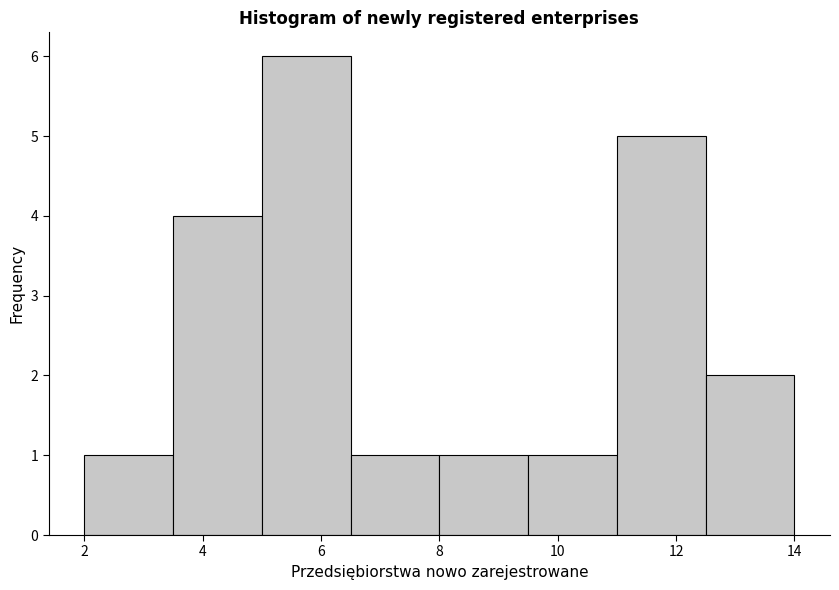

What is the height of the bar covering 11.0 to 12.5 on the x-axis? Neither the bar edges nor the heights are printed on the chart, so give them approximately, as read against the axes.

5